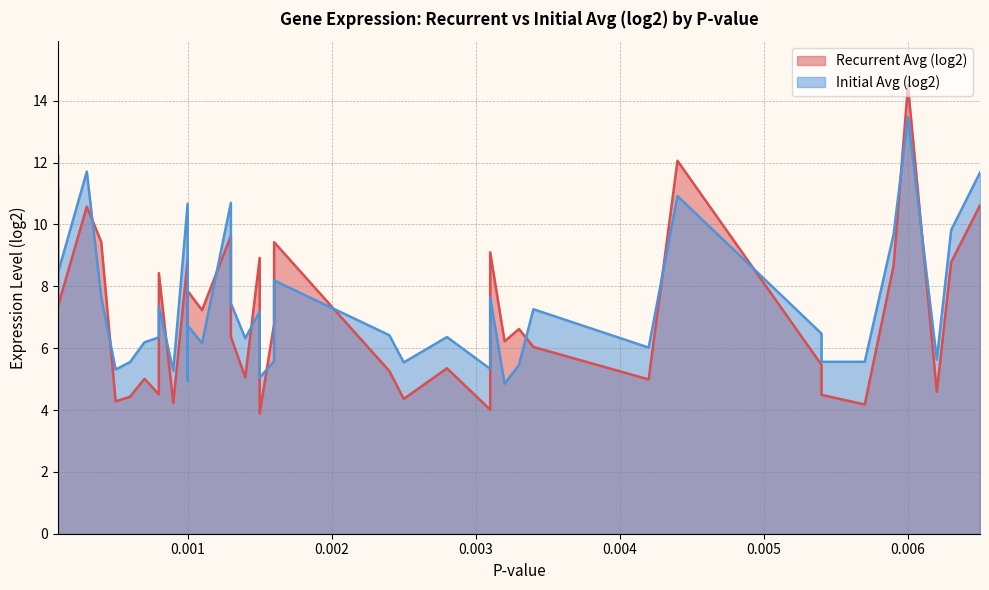

What is the difference between the highest and lowest values at 0.003?

1.8